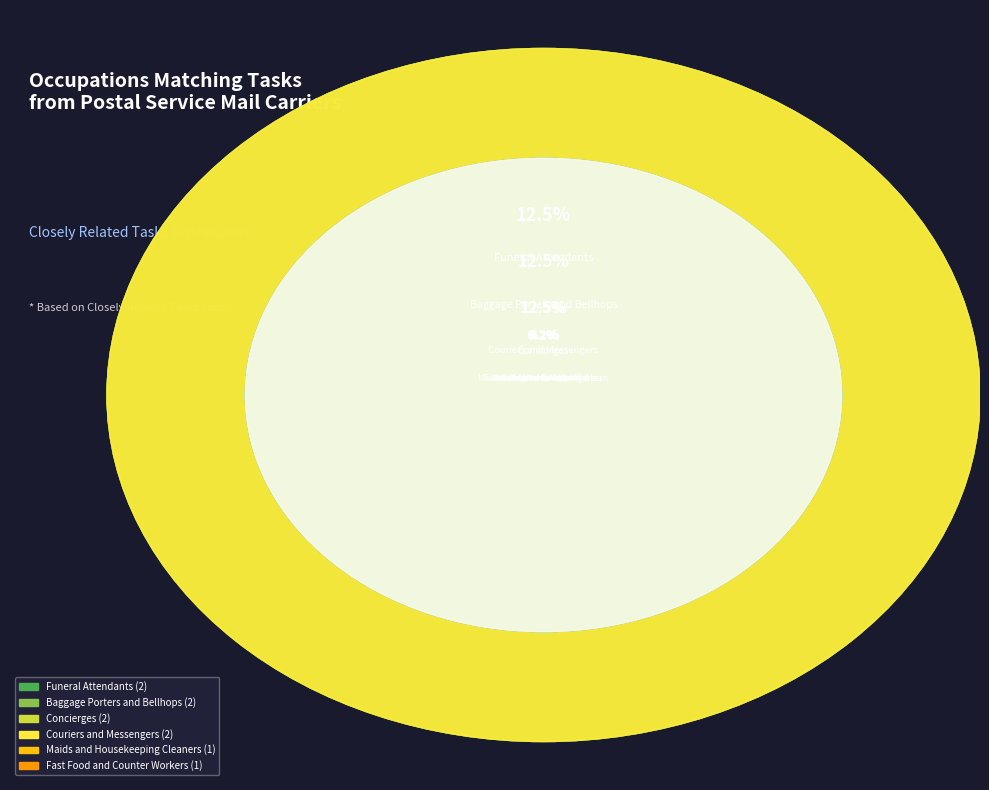

The Shipping, Receiving, and Inventory Clerks slice represents 6% of the pie. True or false?

True